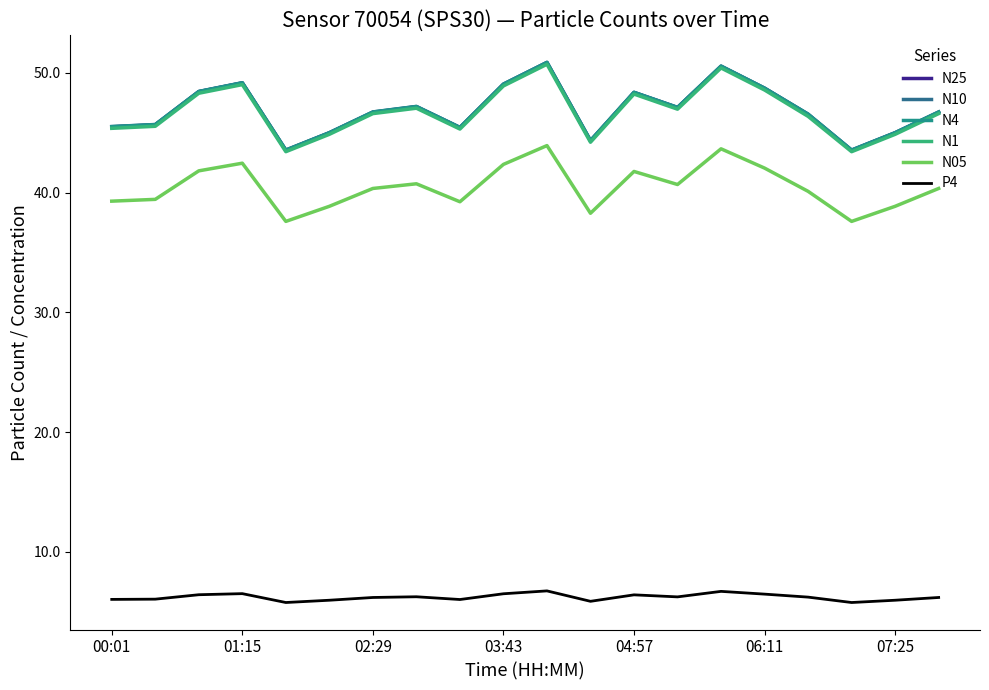

What is the highest value of the P4 series?

6.7